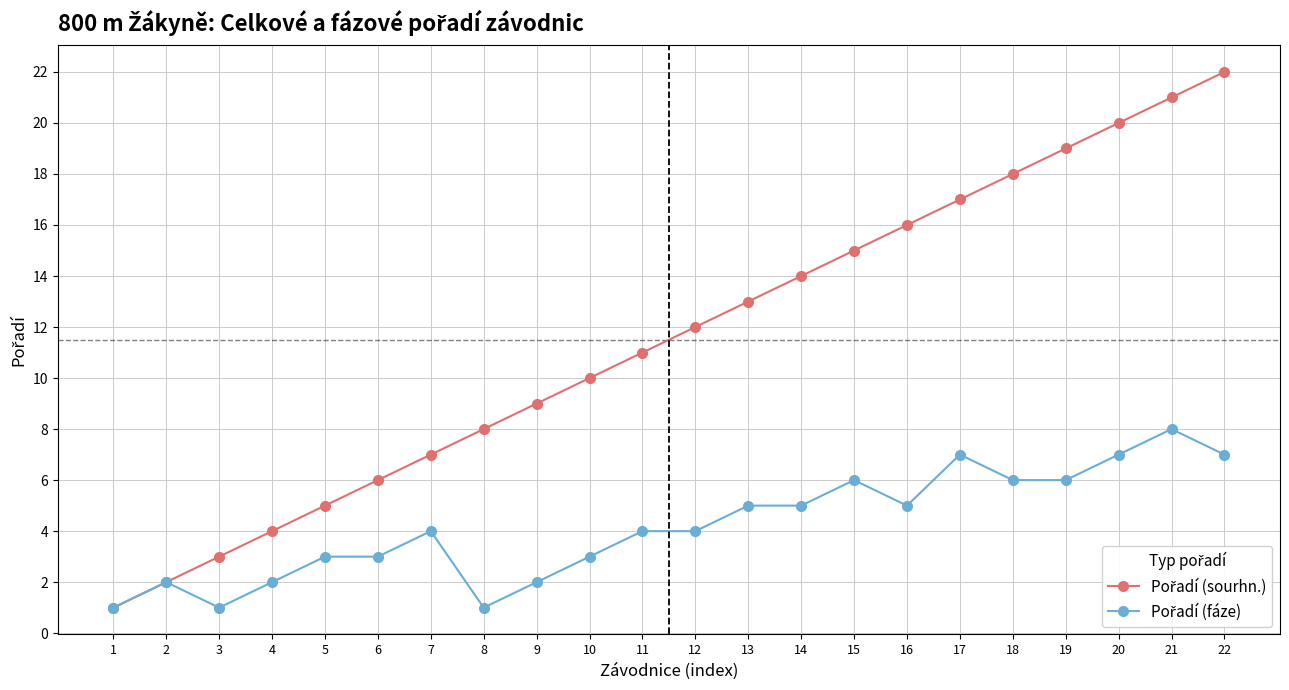

What is the smallest value displayed?

1